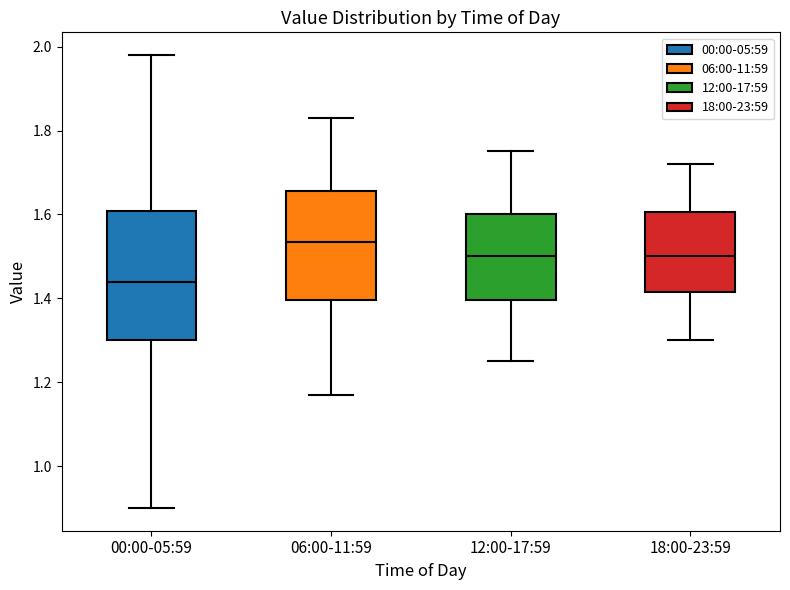

Which box has the lowest median line?

00:00-05:59